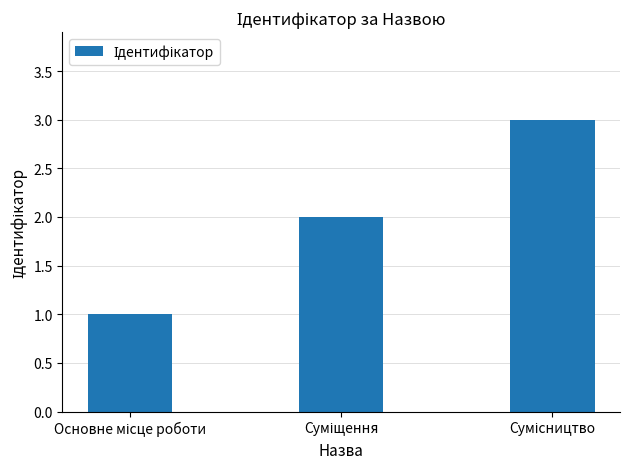

How many series are shown in this chart?

1